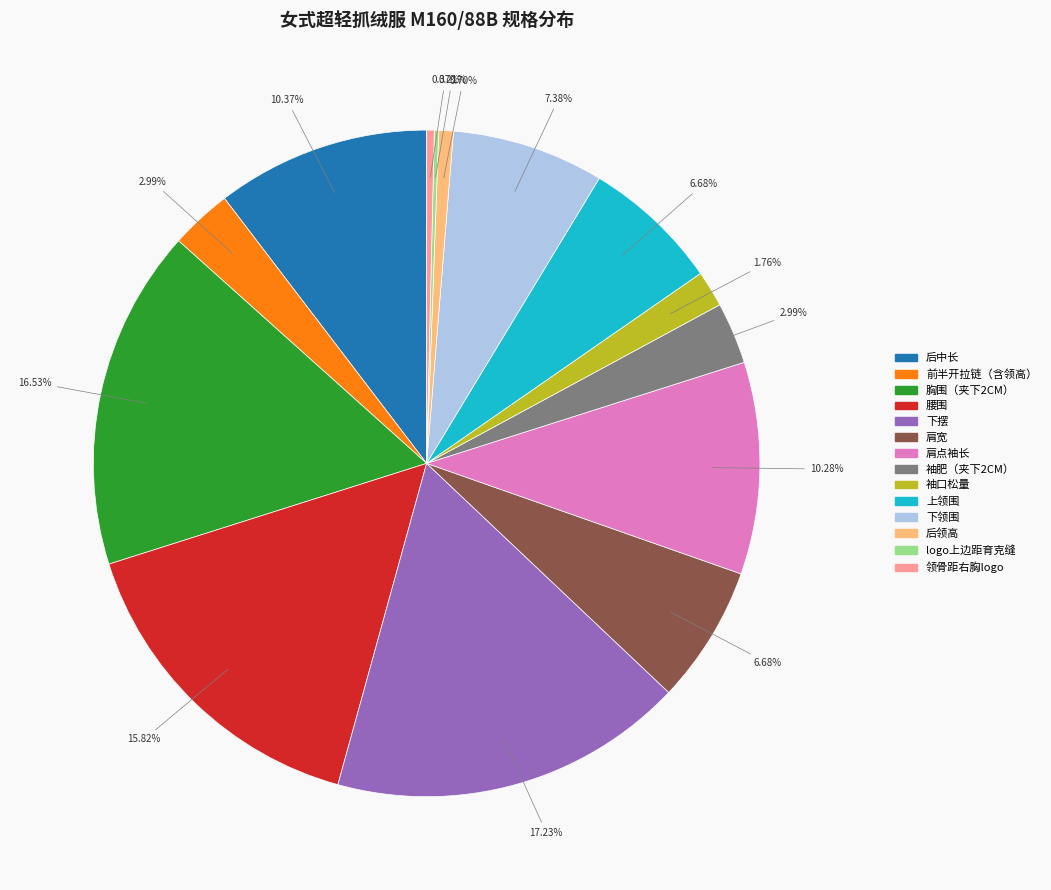

Between 后中长 and 胸围（夹下2CM）, which is larger?

胸围（夹下2CM）